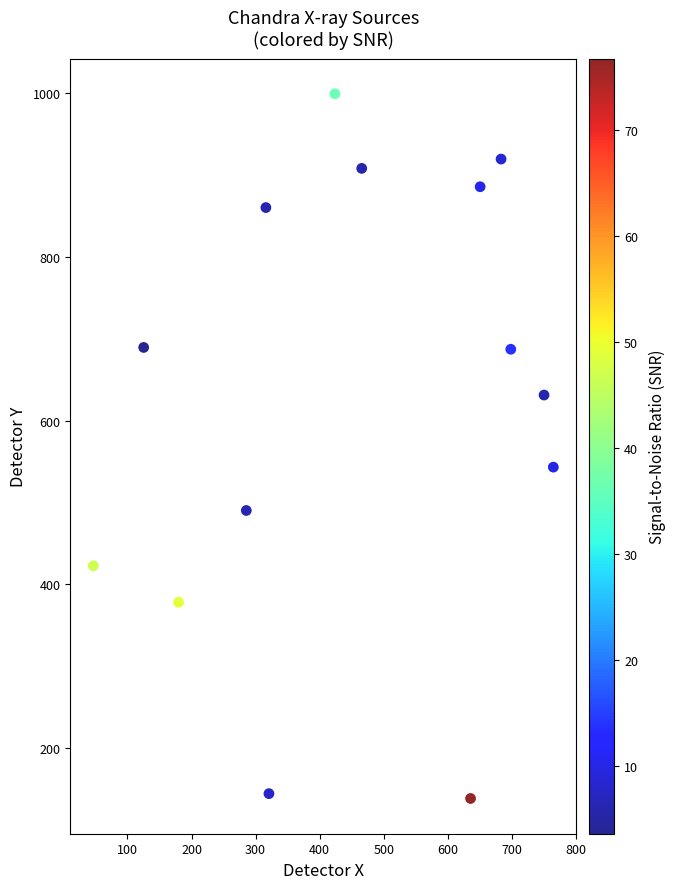

What Y value in the scatter plot is closest to 568?

543.2